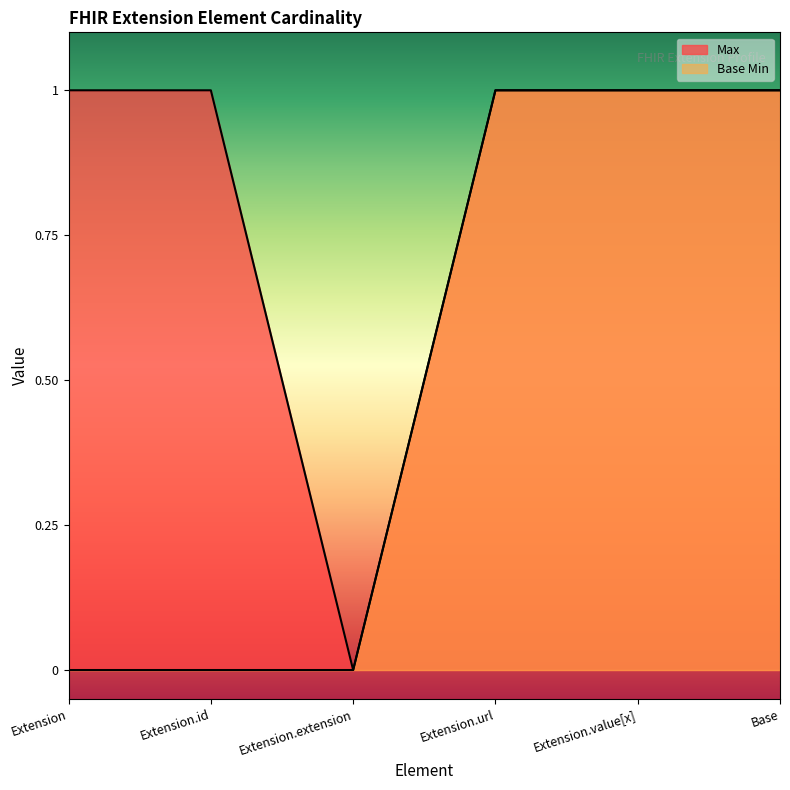

What are all the series names shown in the legend?

Max, Base Min